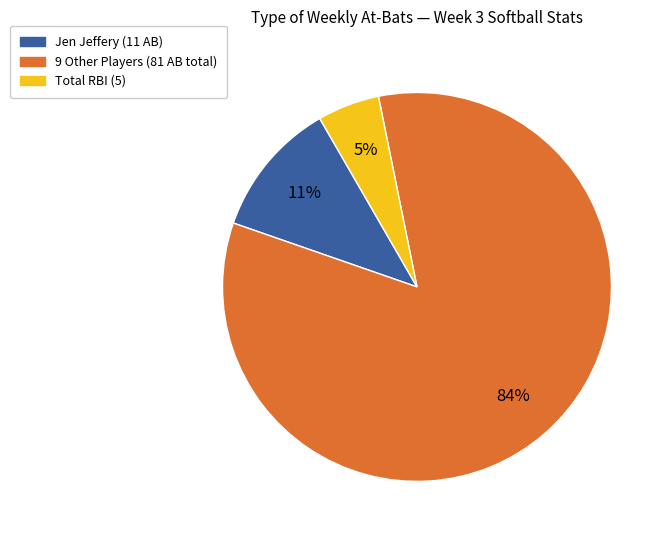

To the nearest percent, what is the average slice percentage?

33%